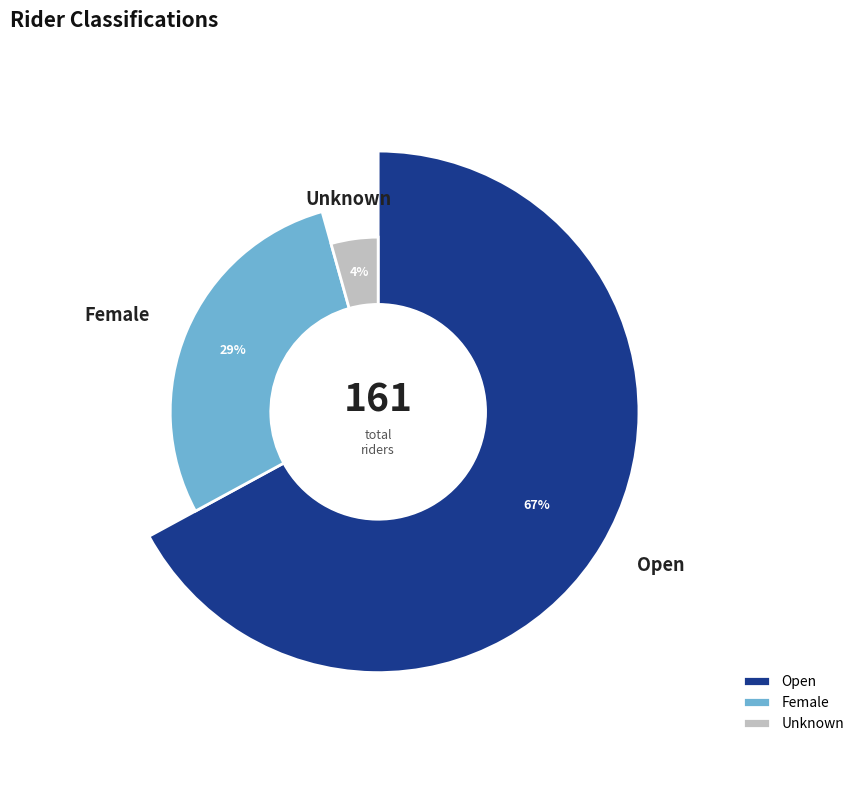

To the nearest percent, what is the difference between the largest and smallest slice percentages?

63%